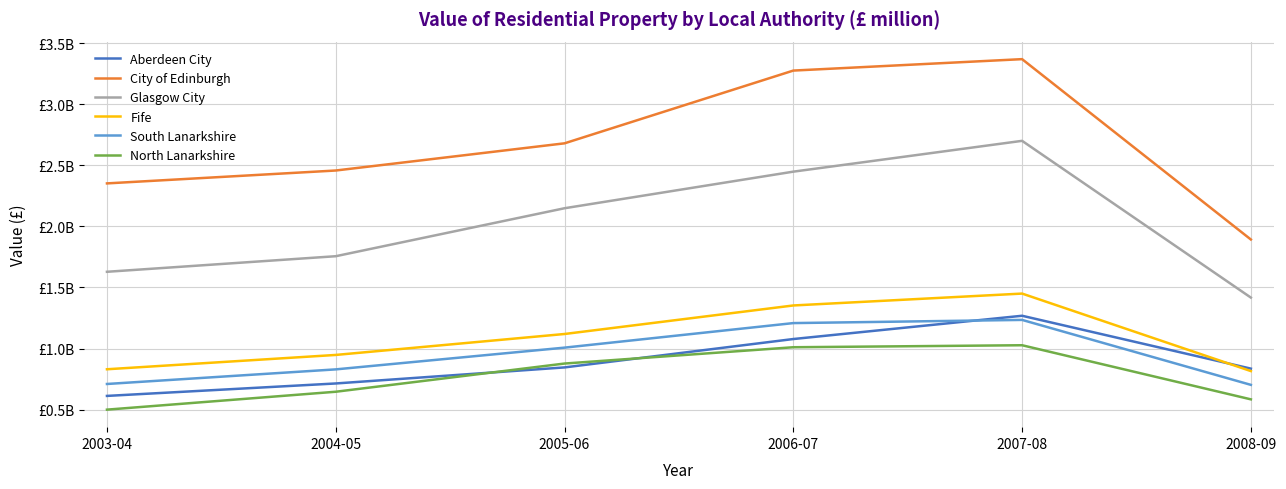

Reading left to right, what are all the values shown in this chart?

Aberdeen City: 612154056.3	714082618.4	845521554.6	1077990957.6	1268570743.3	835531995.2
City of Edinburgh: 2352554381.6	2458048222.4	2680698740.0	3276444205.4	3370092361.5	1893041886.9
Glasgow City: 1628660015.9	1756196237.7	2149076075.4	2448707950.1	2701045156.5	1417385851.8
Fife: 830438501.6	947698705.8	1119233874.8	1352879031.5	1450213165.2	815519507.9
South Lanarkshire: 709842237.4	829443550.9	1007476198.0	1208535776.9	1234592439.0	702669524.4
North Lanarkshire: 499716035.3	646290113.7	877218442.6	1010728539.4	1027156827.7	583974166.3